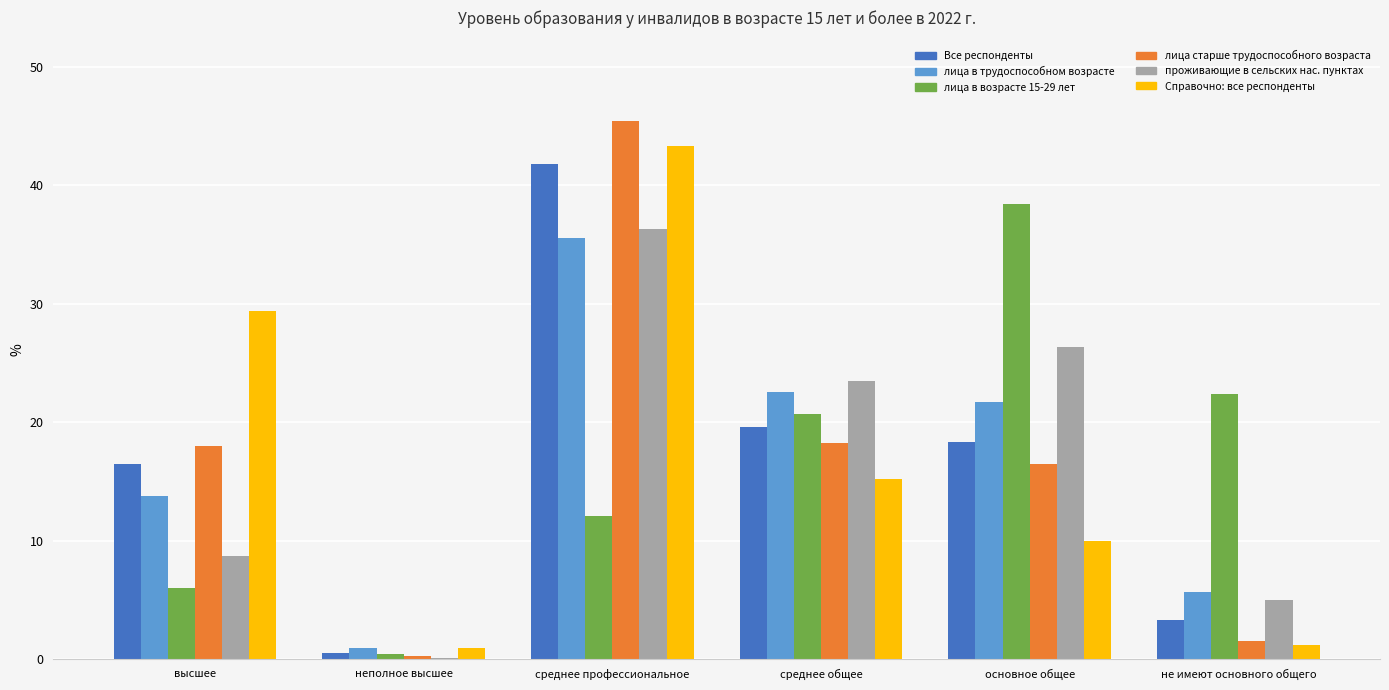

The лица в возрасте 15-29 лет series shows 12.1 at среднее профессиональное. True or false?

True